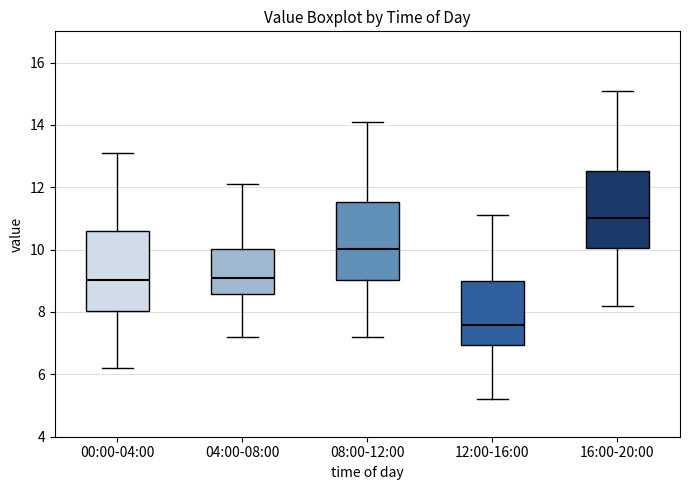

Reading left to right, transcribe this box plot: for each box, give where its median line is, the range the box spans, and where its two whiskers end, as read against the y-axis. The values are not printed on the chart, so give them approximately, as read against the axis.

00:00-04:00: median 9.0, box 8.0 to 10.6, whiskers 6.2 to 13.2
04:00-08:00: median 9.0, box 8.6 to 10.0, whiskers 7.2 to 12.2
08:00-12:00: median 10.0, box 9.0 to 11.6, whiskers 7.2 to 14.2
12:00-16:00: median 7.6, box 7.0 to 9.0, whiskers 5.2 to 11.2
16:00-20:00: median 11.0, box 10.0 to 12.6, whiskers 8.2 to 15.2